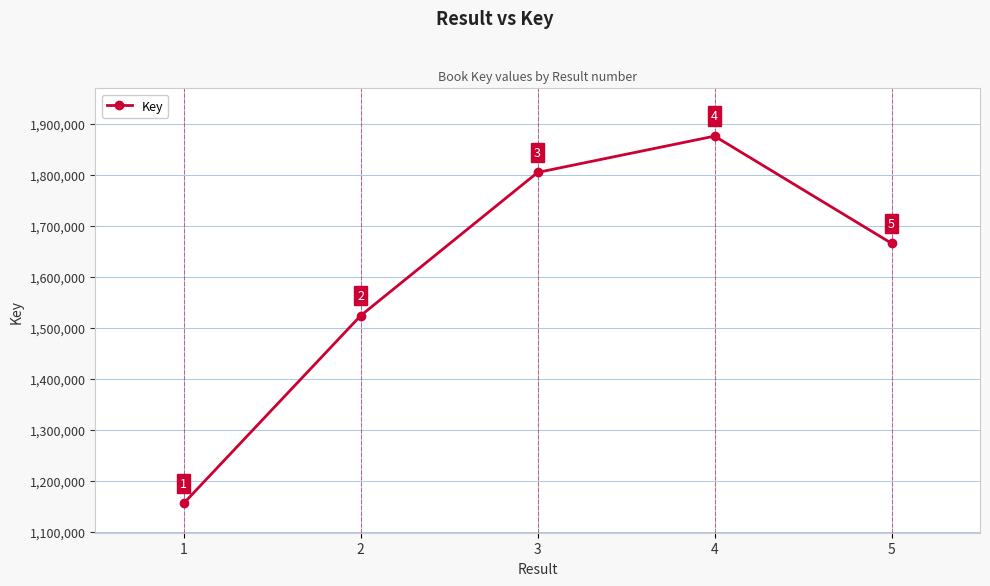

Count the number of data series in this chart.

1